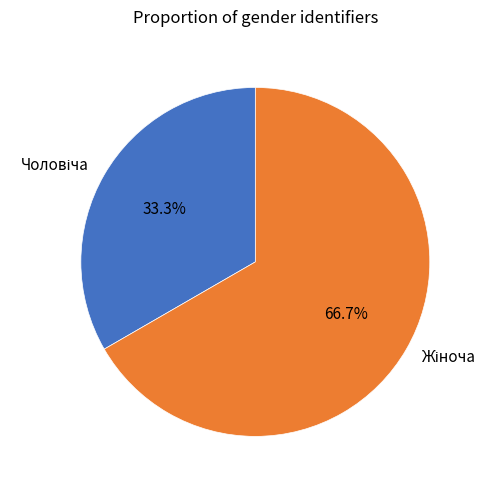

How many slices are in this pie chart?

2